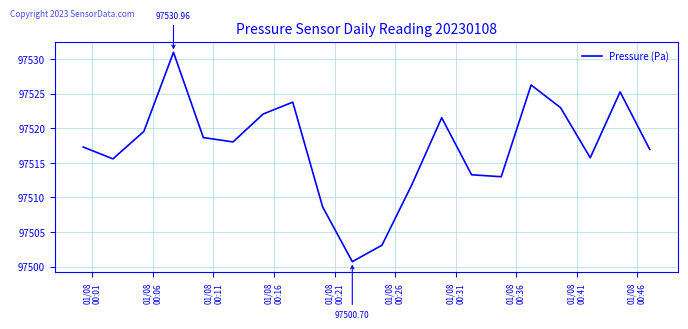

What is the smallest value displayed?

97500.7